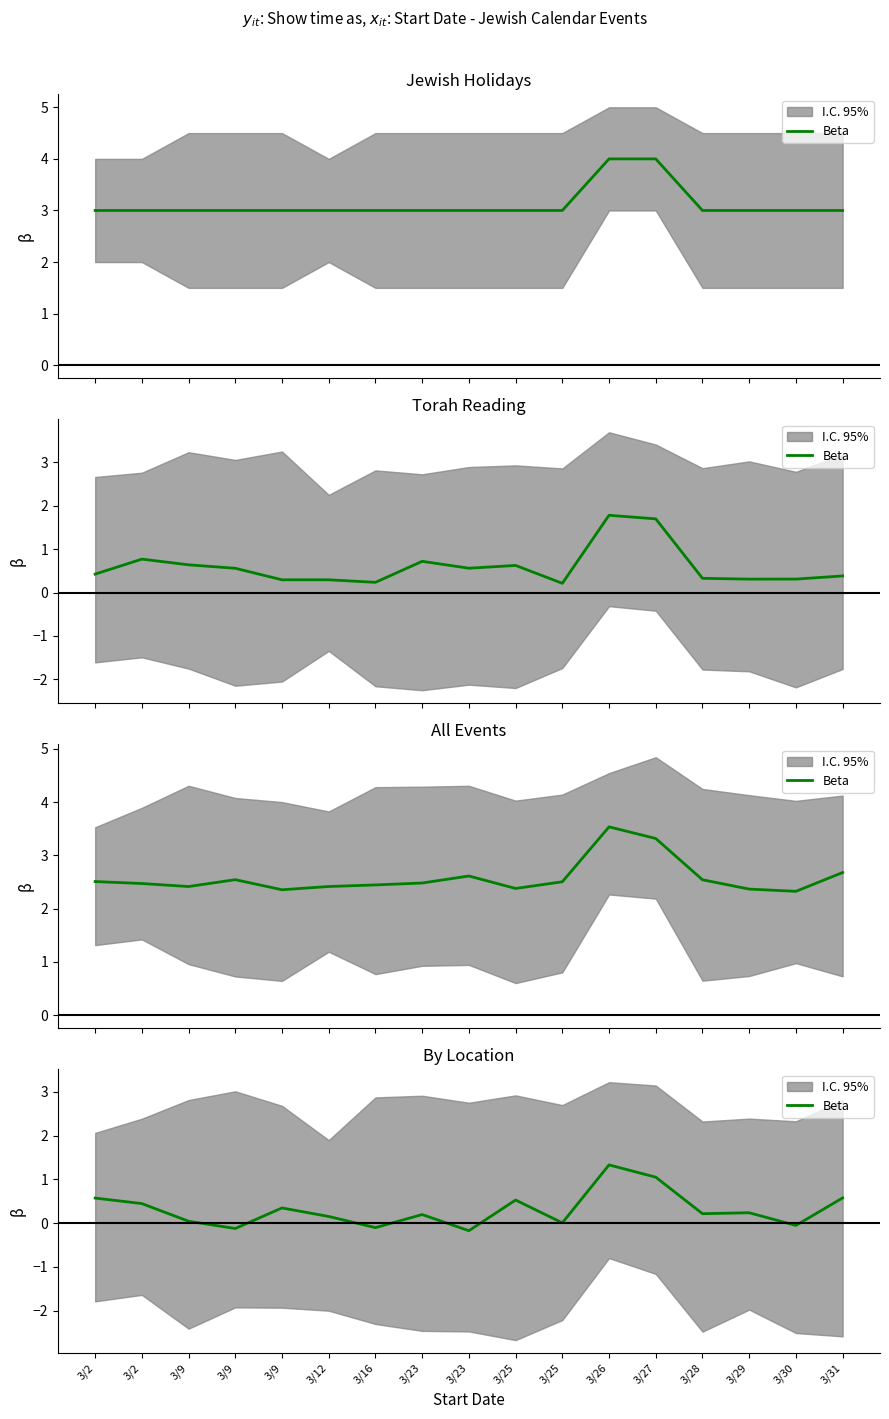

Rank the categories by value from highest to lowest.

3/26, 3/27, 3/31, 3/2, 3/25, 3/2, 3/9, 3/29, 3/28, 3/23, 3/12, 3/9, 3/25, 3/30, 3/16, 3/9, 3/23